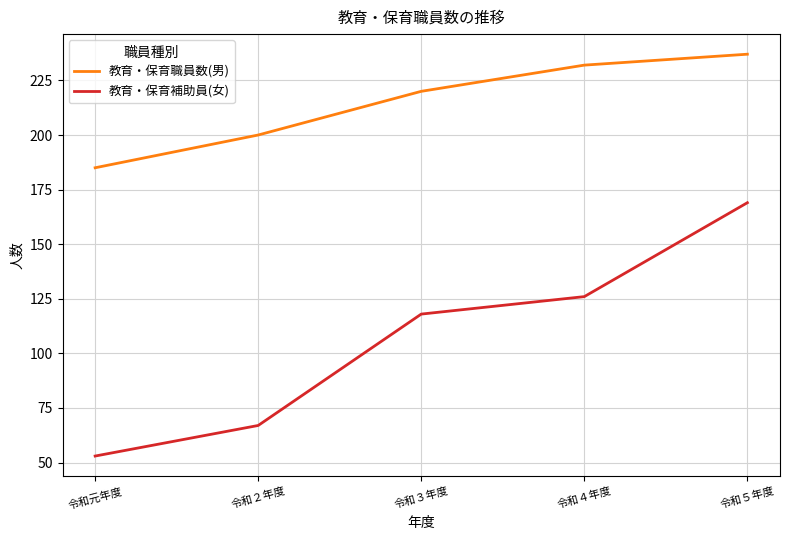

Which series has the widest spread of values?

教育・保育補助員(女)